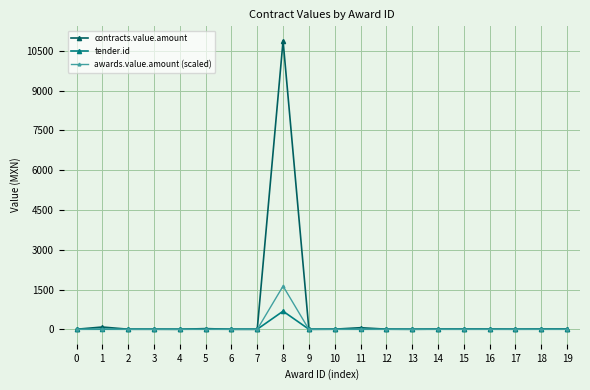

Which series has the largest range (max minus min)?

contracts.value.amount